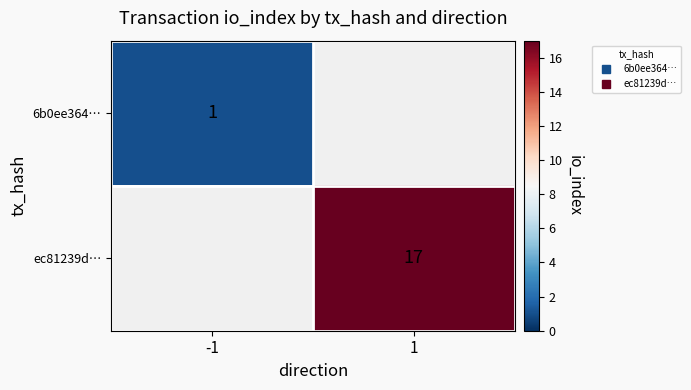

Rank the categories by ec81239d… value from lowest to highest.

-1, 1